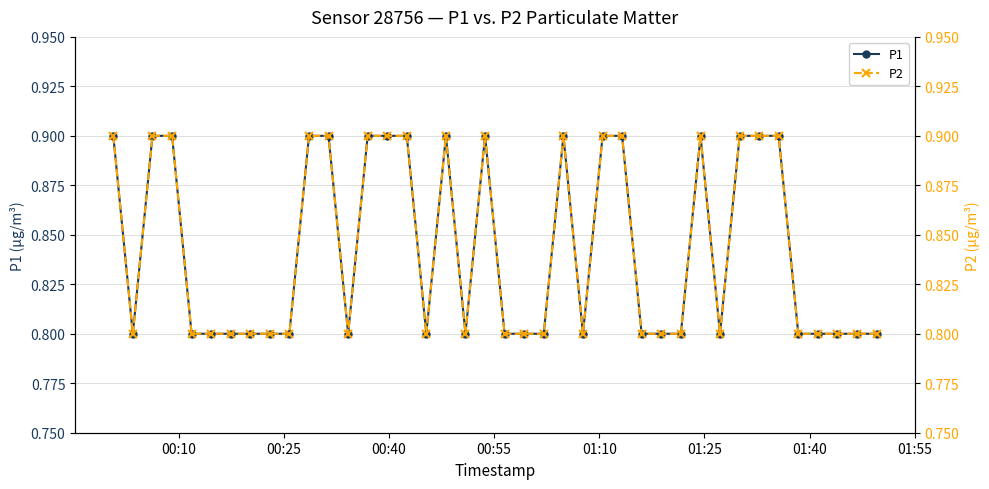

How many P1 values are between 0 and 1?

40